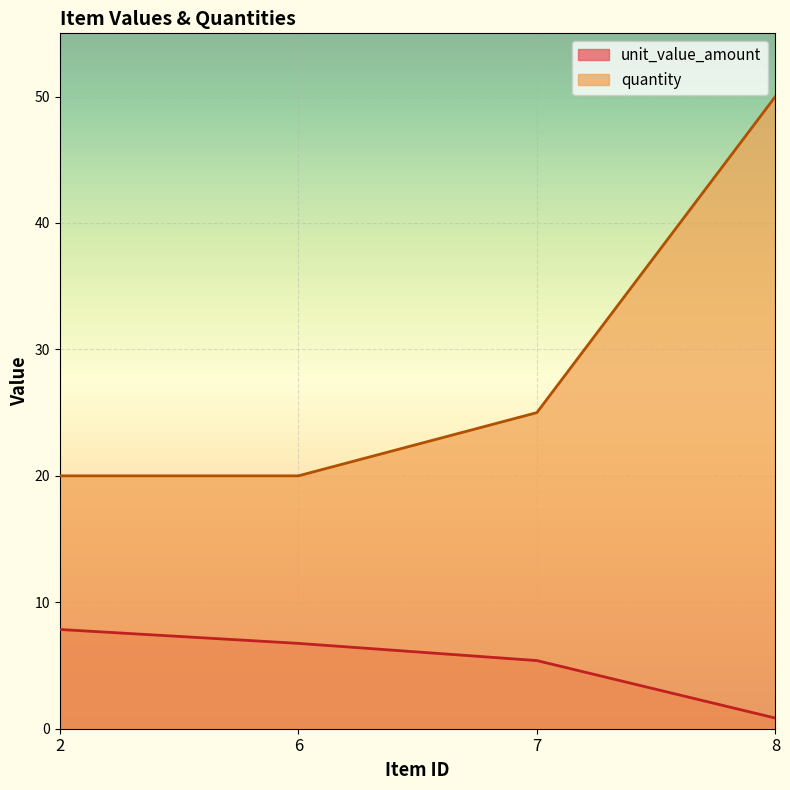

How many lines are shown in the chart?

2